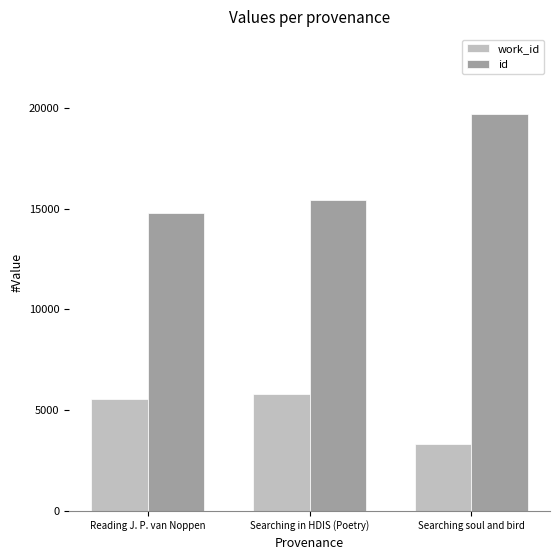

Between Reading J. P. van Noppen and Searching soul and bird, which series saw the biggest shift?

id